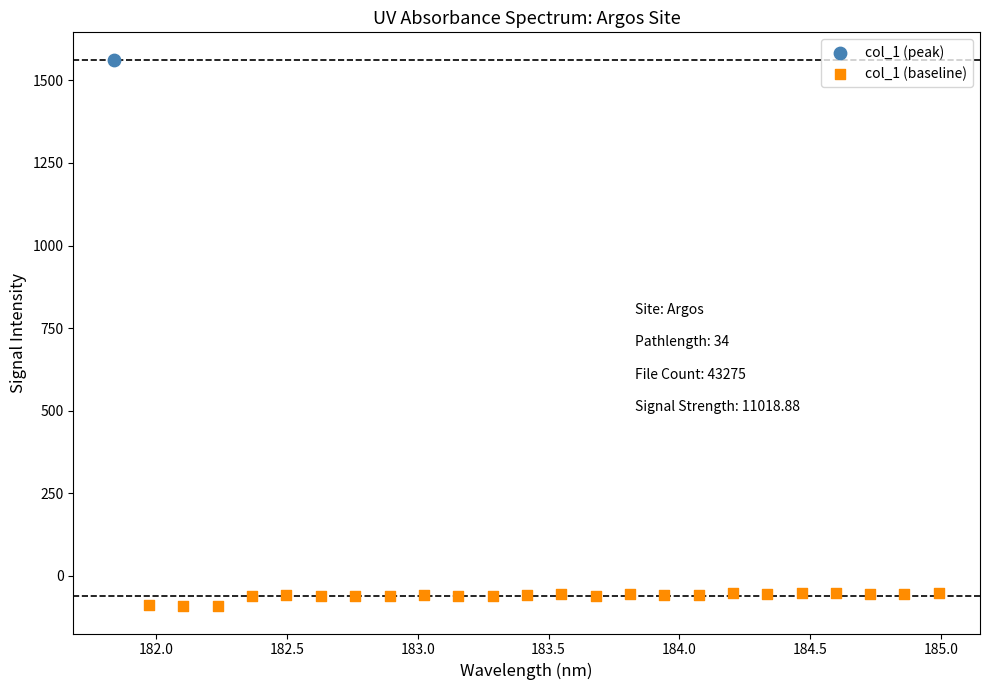

What are all the series names shown in the legend?

col_1 (peak), col_1 (baseline)